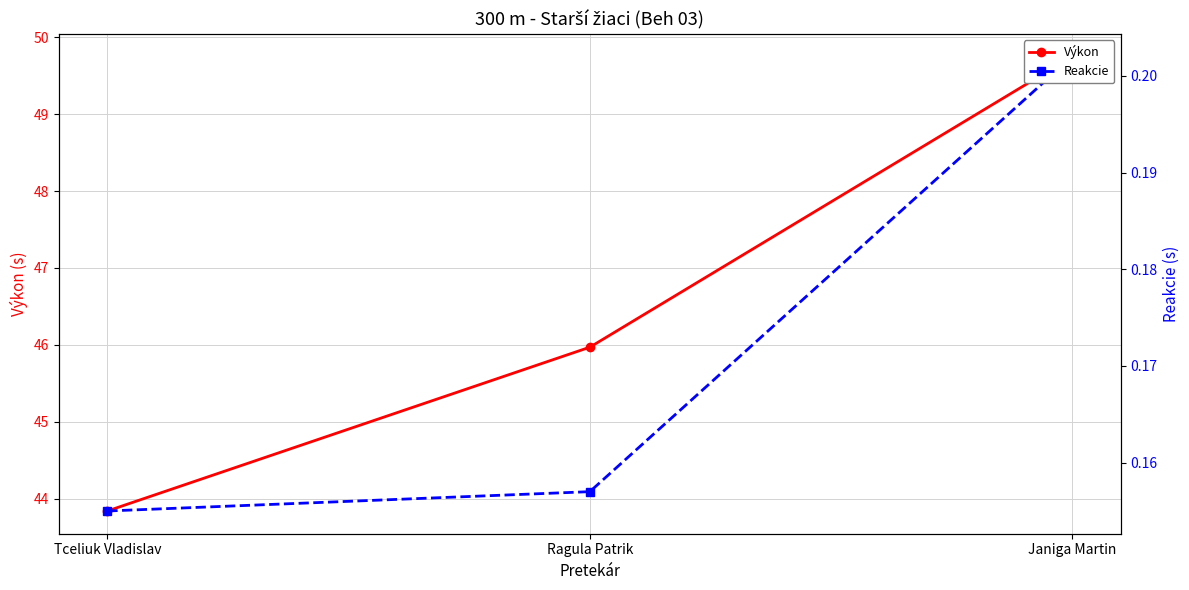

Between Tceliuk Vladislav and Ragula Patrik, which series saw the biggest shift?

Výkon